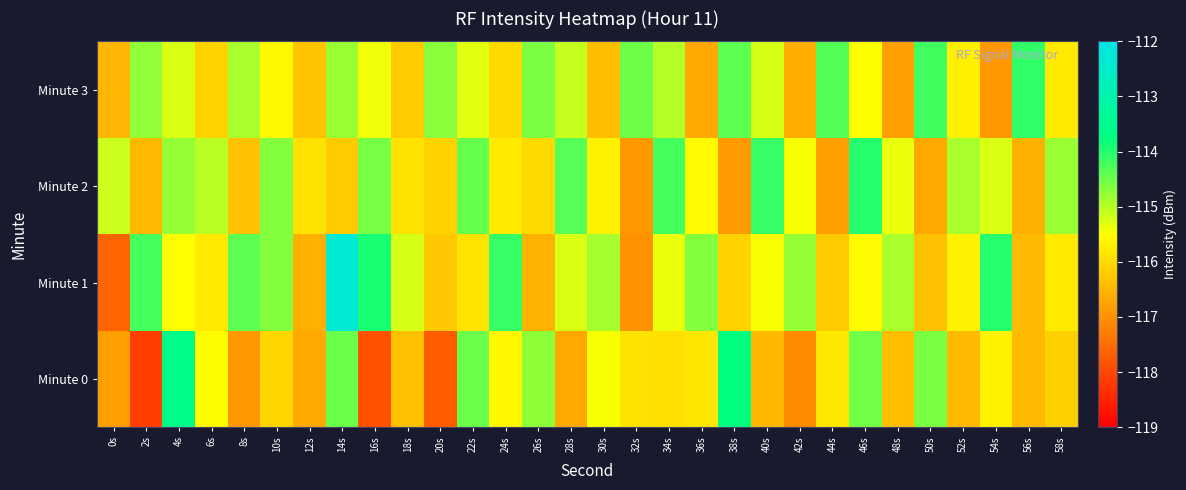

Reading right to left, what are all the values shown in this chart?

Minute 0: 58s=-116.1	56s=-116.4	54s=-115.7	52s=-116.4	50s=-114.6	48s=-116.4	46s=-114.5	44s=-115.8	42s=-117.1	40s=-116.5	38s=-113.8	36s=-115.8	34s=-115.9	32s=-115.9	30s=-115.5	28s=-116.7	26s=-114.7	24s=-115.6	22s=-114.5	20s=-117.7	18s=-116.4	16s=-117.9	14s=-114.5	12s=-116.7	10s=-116.1	8s=-116.9	6s=-115.5	4s=-113.6	2s=-118.1	0s=-116.8
Minute 1: 58s=-115.8	56s=-116.5	54s=-114.0	52s=-115.7	50s=-116.3	48s=-114.9	46s=-115.6	44s=-116.2	42s=-114.8	40s=-115.5	38s=-116.1	36s=-114.7	34s=-115.3	32s=-117.0	30s=-114.9	28s=-115.2	26s=-116.5	24s=-114.1	22s=-115.9	20s=-116.2	18s=-115.2	16s=-113.9	14s=-112.3	12s=-116.6	10s=-114.7	8s=-114.4	6s=-115.8	4s=-115.5	2s=-114.2	0s=-117.6
Minute 2: 58s=-114.8	56s=-116.6	54s=-115.2	52s=-114.9	50s=-116.7	48s=-115.3	46s=-114.0	44s=-116.8	42s=-115.5	40s=-114.1	38s=-116.9	36s=-115.6	34s=-114.2	32s=-116.9	30s=-115.7	28s=-114.3	26s=-116.0	24s=-115.8	22s=-114.5	20s=-116.1	18s=-115.9	16s=-114.6	14s=-116.2	12s=-115.9	10s=-114.7	8s=-116.3	6s=-115.0	4s=-114.8	2s=-116.5	0s=-115.1
Minute 3: 58s=-115.8	56s=-114.1	54s=-116.9	52s=-115.7	50s=-114.2	48s=-116.8	46s=-115.5	44s=-114.3	42s=-116.6	40s=-115.2	38s=-114.4	36s=-116.7	34s=-115.0	32s=-114.5	30s=-116.4	28s=-115.1	26s=-114.6	24s=-116.0	22s=-115.3	20s=-114.7	18s=-116.2	16s=-115.4	14s=-114.8	12s=-116.3	10s=-115.6	8s=-114.9	6s=-116.1	4s=-115.2	2s=-114.8	0s=-116.5